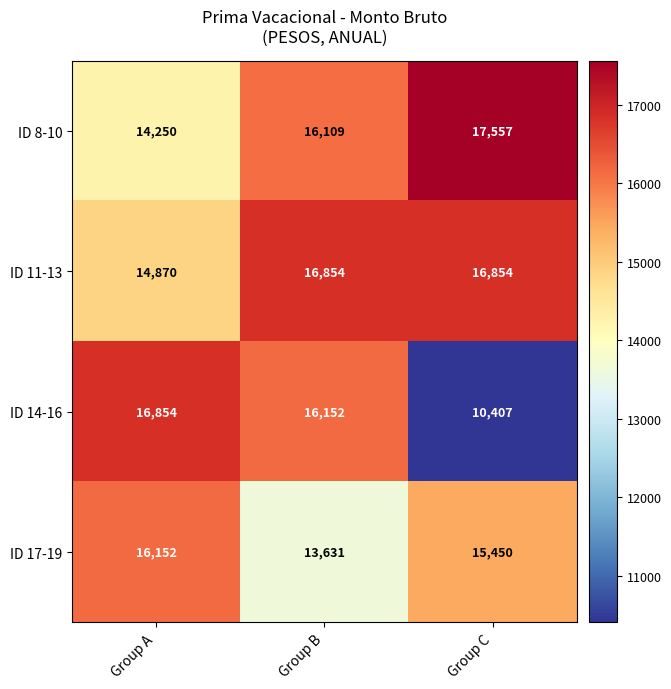

At which category is the sum across all series the highest?

Group B